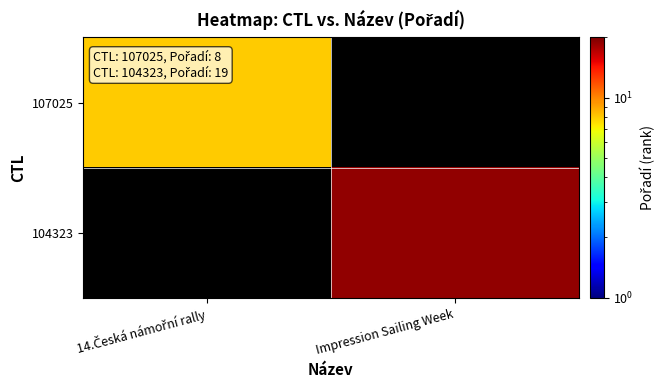

At how many categories does at least one series exceed 15?

1